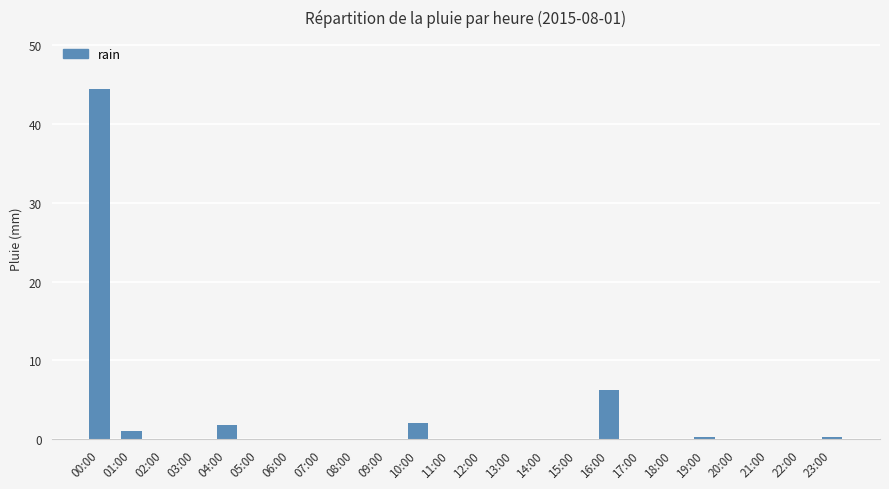

What is the sum of all values?

55.8